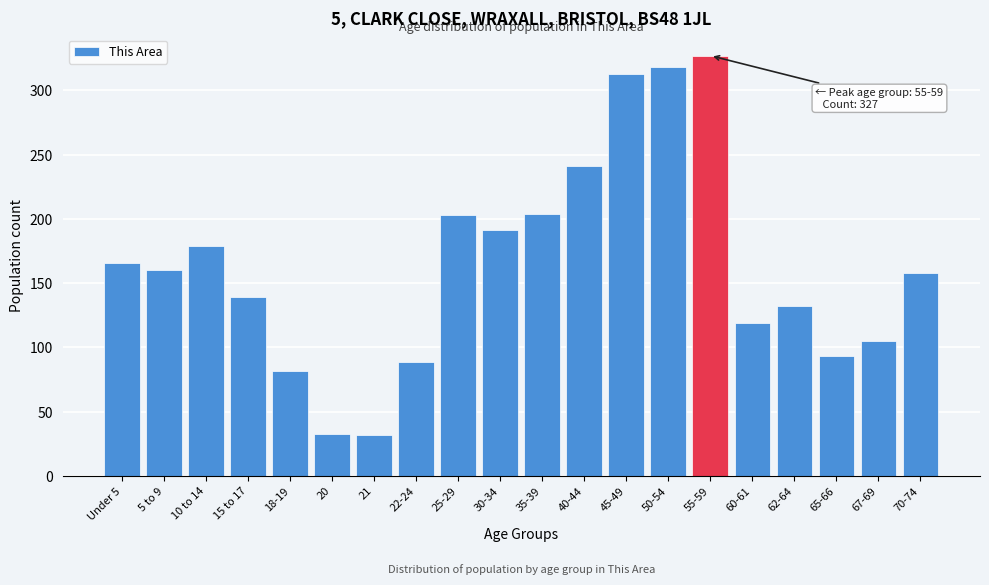

What is the greatest value displayed?

327